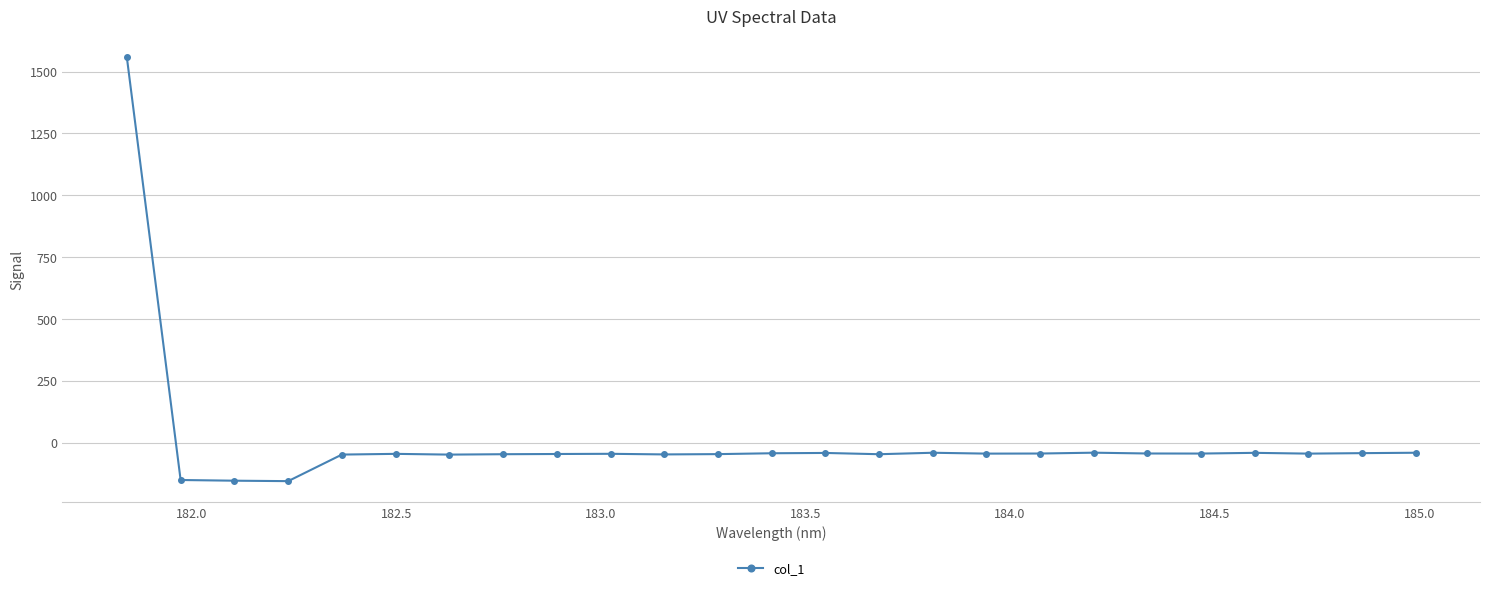

True or false: the data has more than 2 interior local peaks.

True